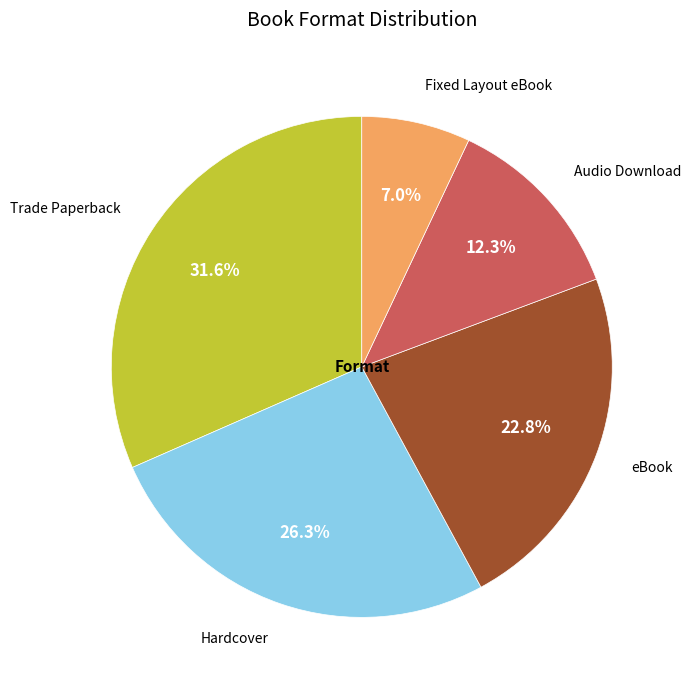

Does any single category account for the majority?

No